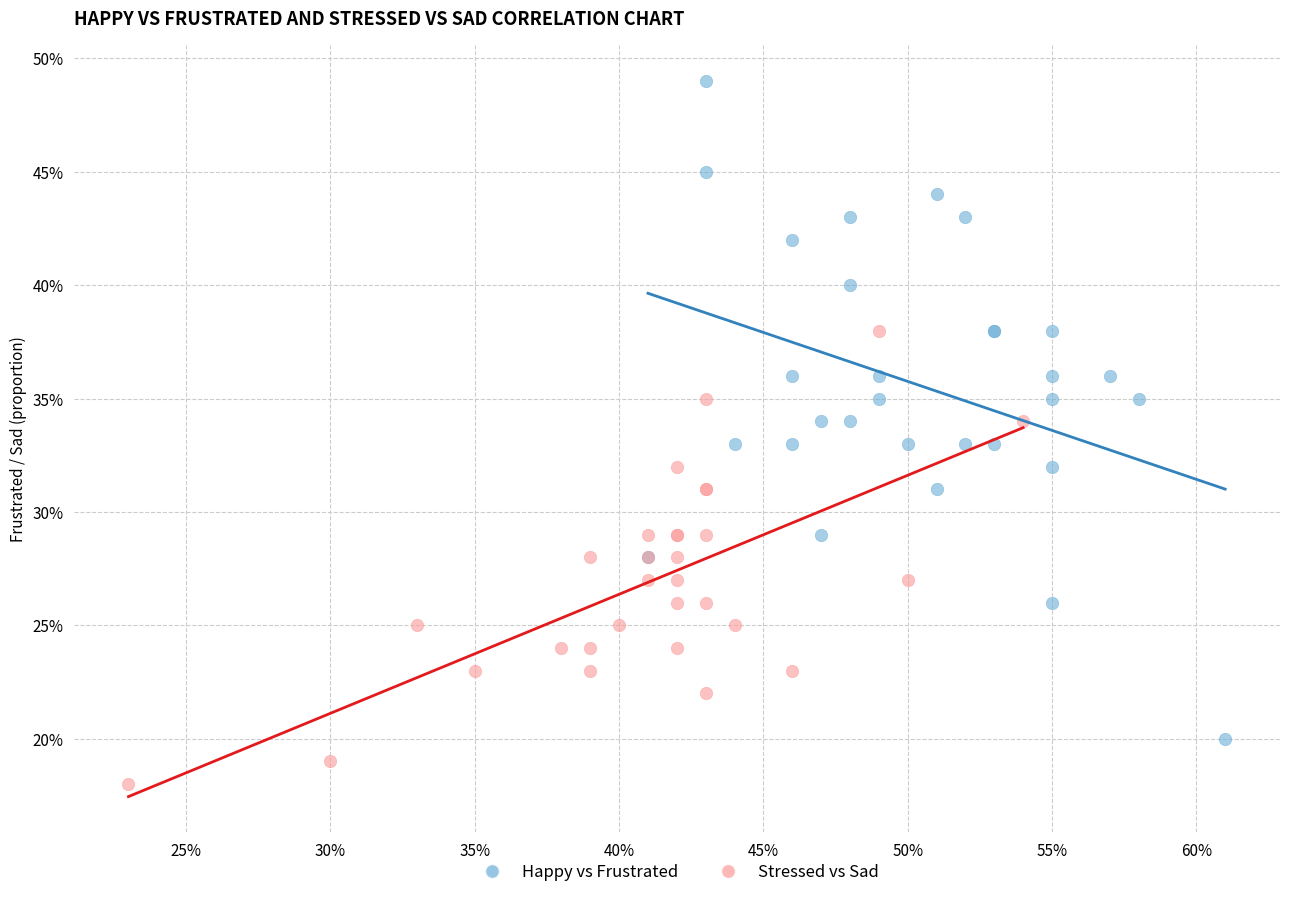

Which series contains the lowest Y value?

Stressed vs Sad